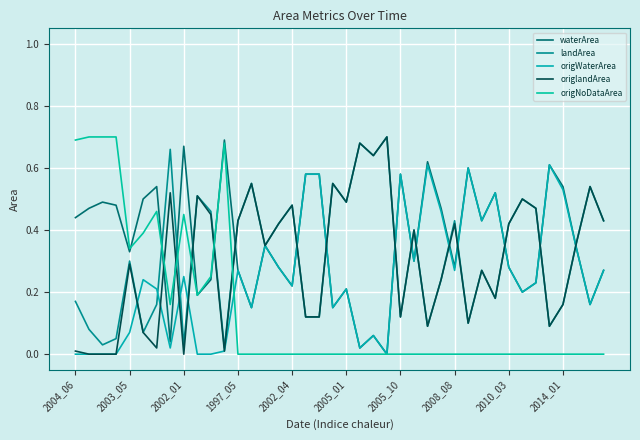

At which category is the sum across all series the highest?

11